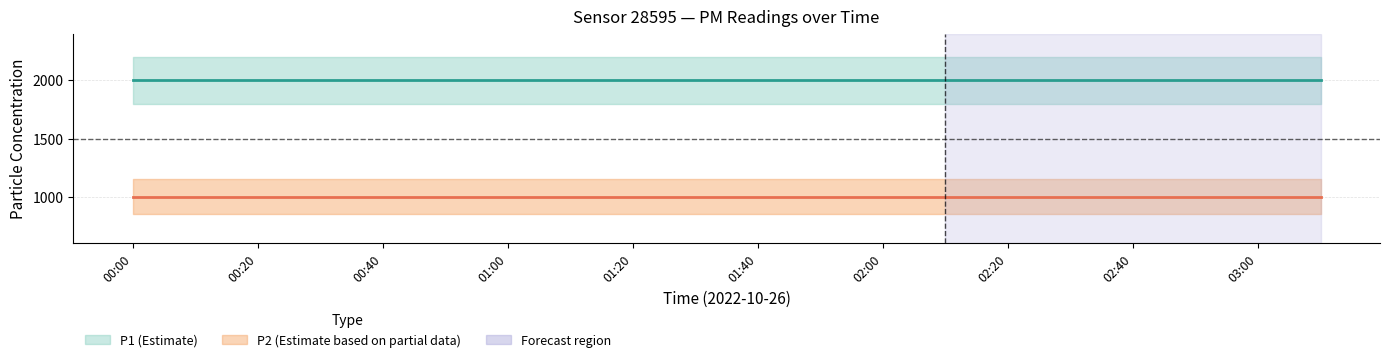

What is the sum of all P2_lower values?

19998.0